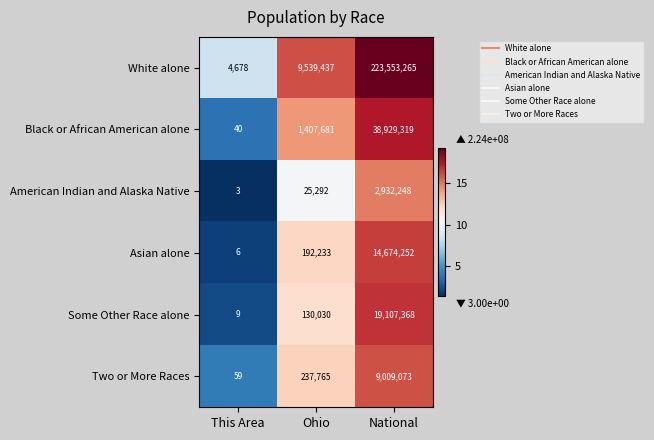

Read the Two or More Races value at This Area.

59